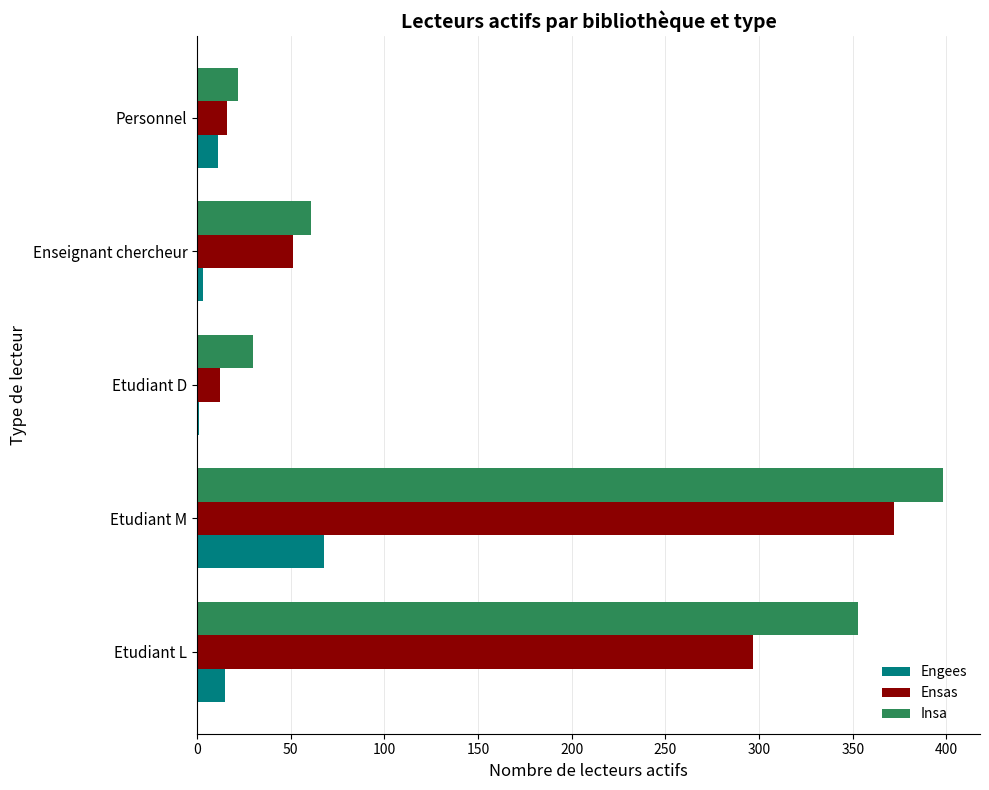

What is the sum of all Ensas values?

748